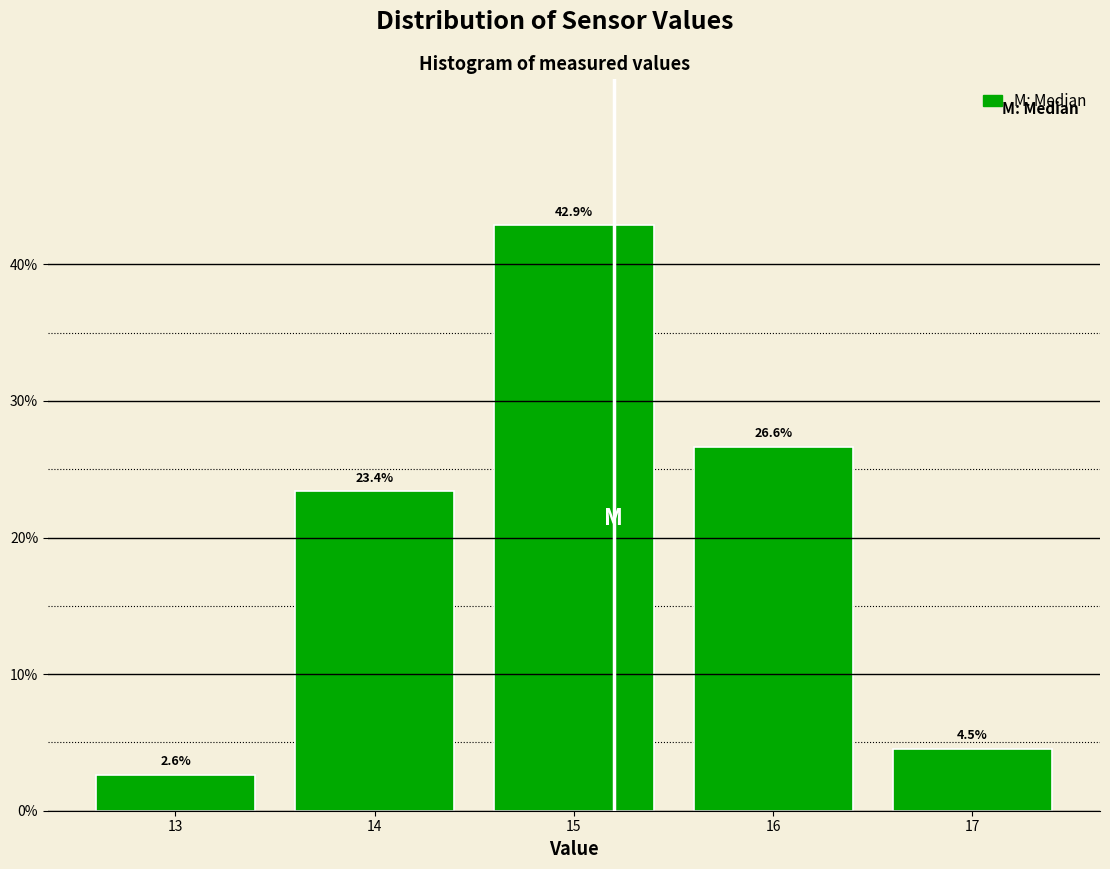

Reading left to right, transcribe this chart: for each bar, give the range it covers on the x-axis and its height.

12.5 to 13.5: 2.6
13.5 to 14.5: 23.4
14.5 to 15.5: 42.9
15.5 to 16.5: 26.6
16.5 to 17.5: 4.5